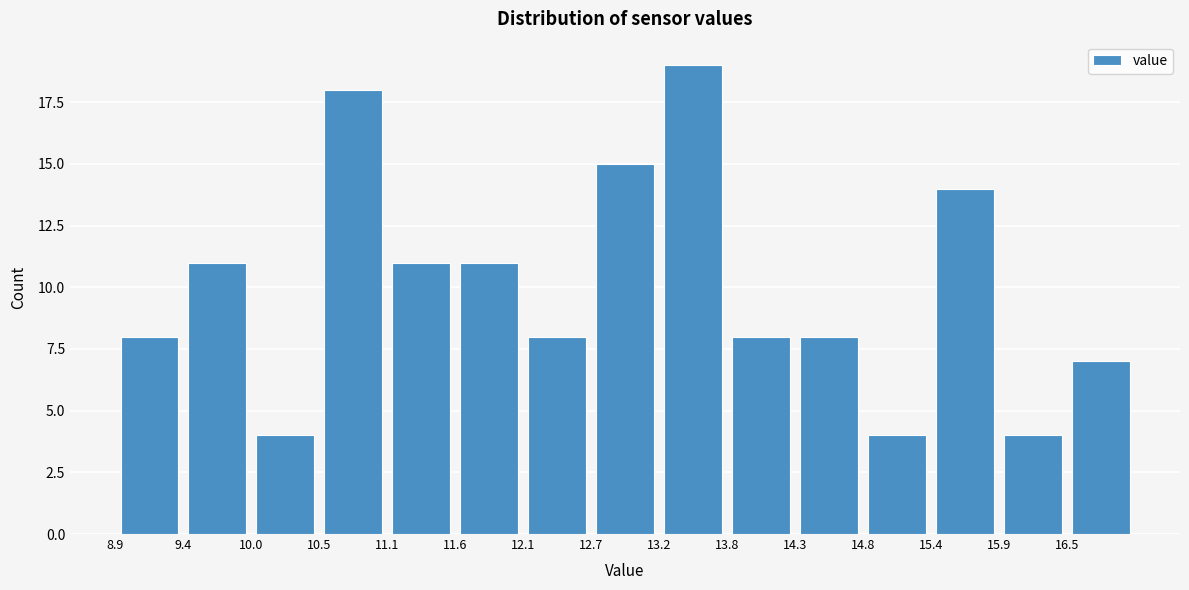

Reading left to right, transcribe this chart: for each bar, give the range it covers on the x-axis and its height. Neither the bar edges nor the heights are printed on the chart, so give them approximately, as read against the axes.

8.90 to 9.44: 8
9.44 to 9.98: 11
9.98 to 10.52: 4
10.52 to 11.06: 18
11.06 to 11.60: 11
11.60 to 12.14: 11
12.14 to 12.68: 8
12.68 to 13.22: 15
13.22 to 13.76: 19
13.76 to 14.30: 8
14.30 to 14.84: 8
14.84 to 15.38: 4
15.38 to 15.92: 14
15.92 to 16.46: 4
16.46 to 17.00: 7